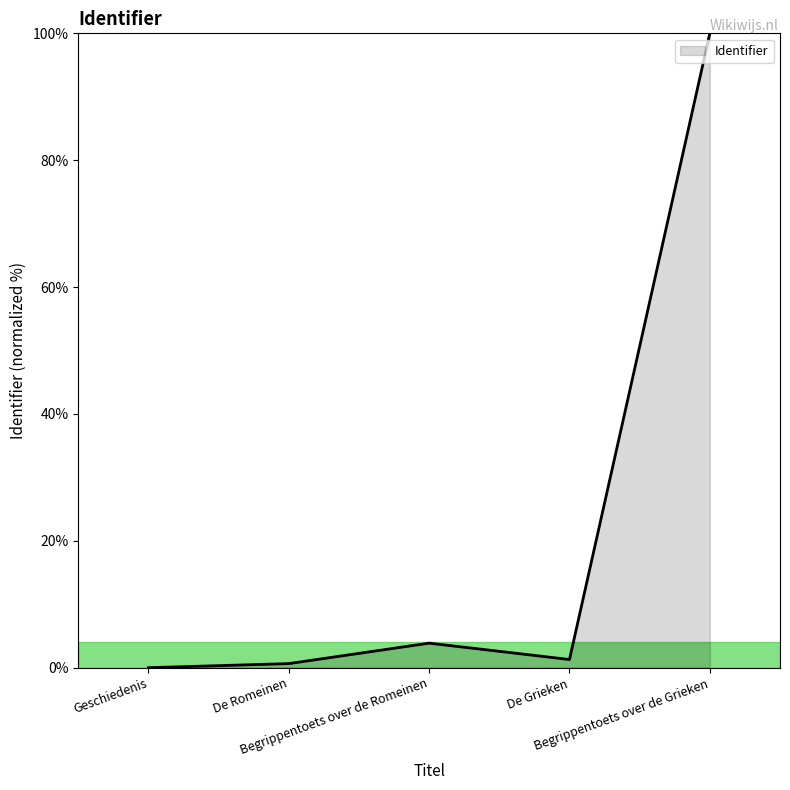

What is the greatest value displayed?

100.0